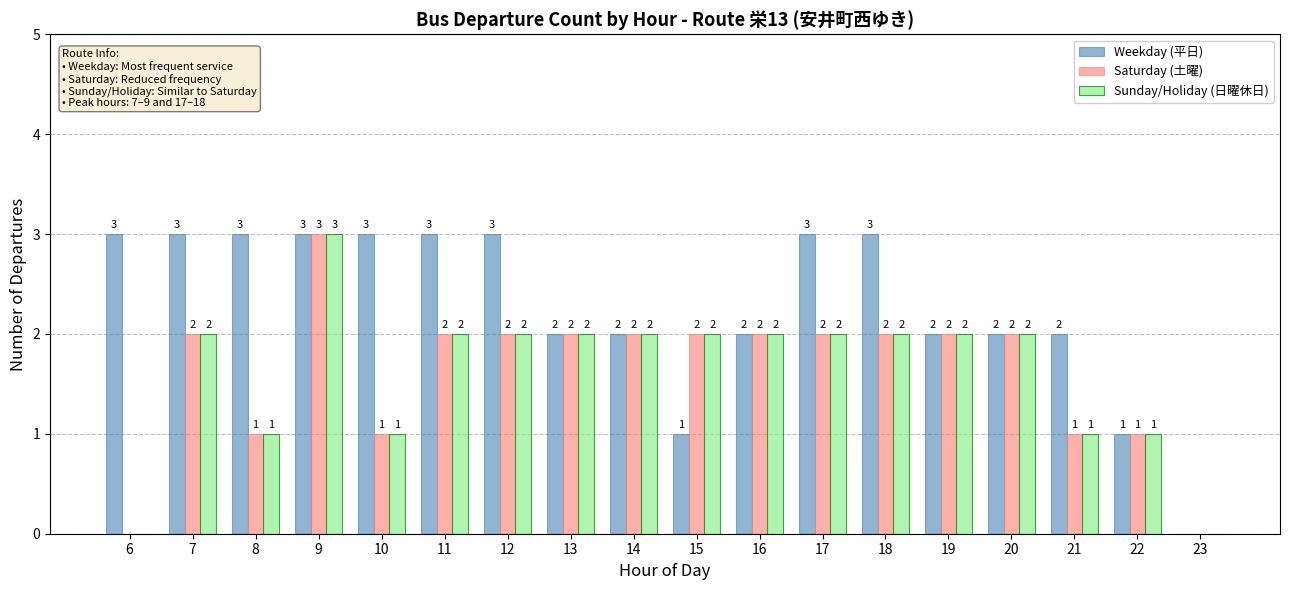

At which category is the sum across all series the highest?

9